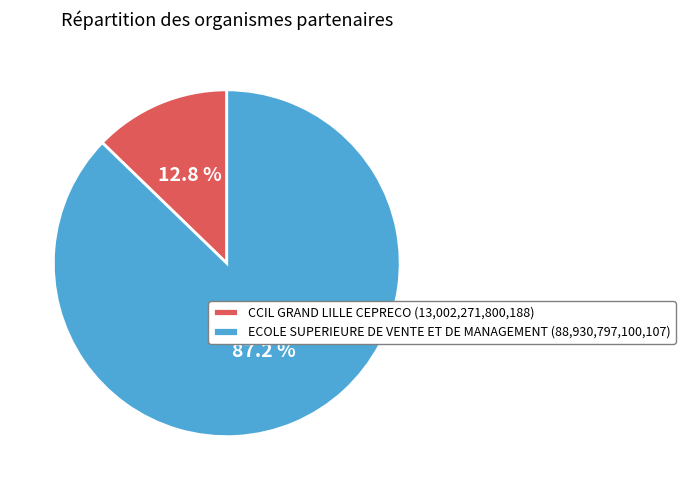

To the nearest percent, what portion does CCIL GRAND LILLE CEPRECO represent?

13%